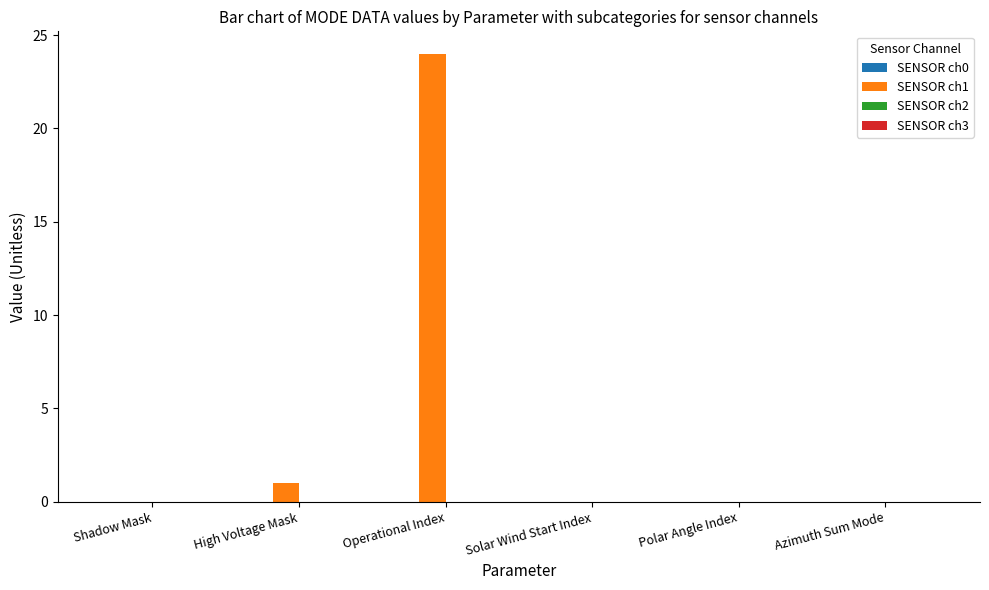

Reading left to right, transcribe all the data shown in this chart.

Shadow Mask=0	High Voltage Mask=1	Operational Index=24	Solar Wind Start Index=0	Polar Angle Index=0	Azimuth Sum Mode=0